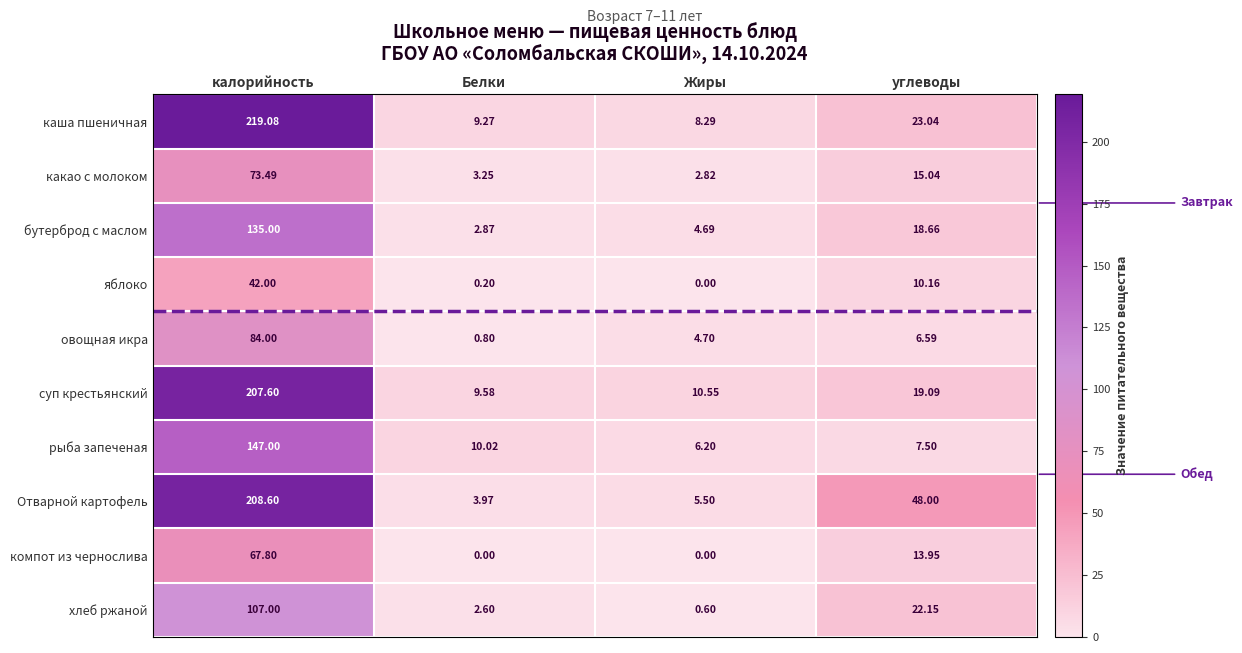

How many data points in компот из чернослива are above 13?

2